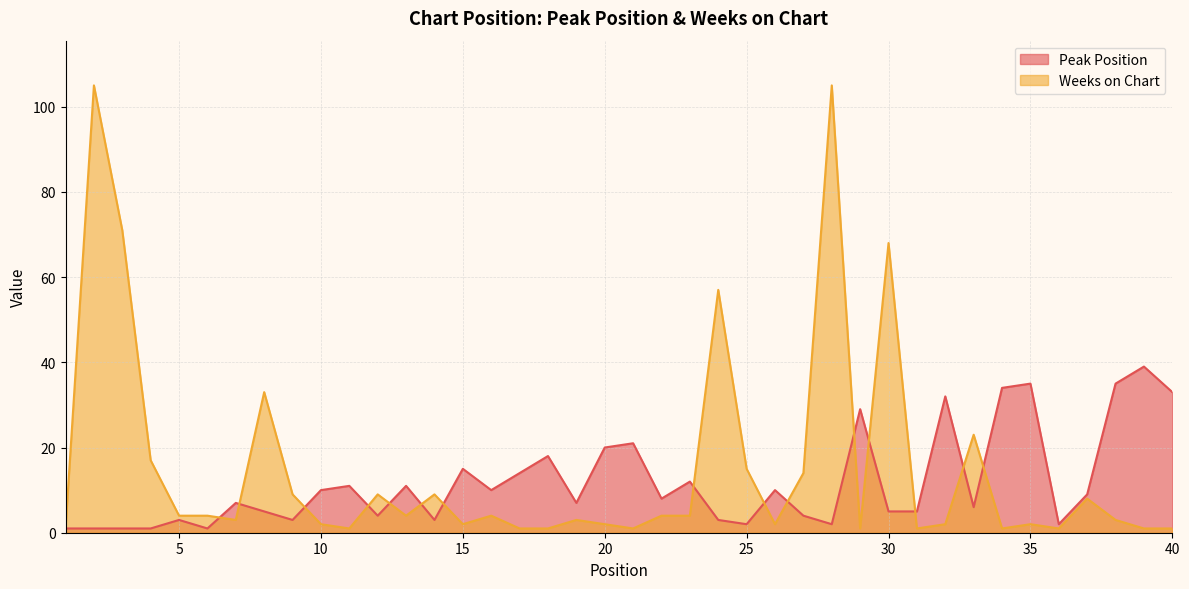

What is the difference between the Weeks on Chart values at 33 and 30?

45